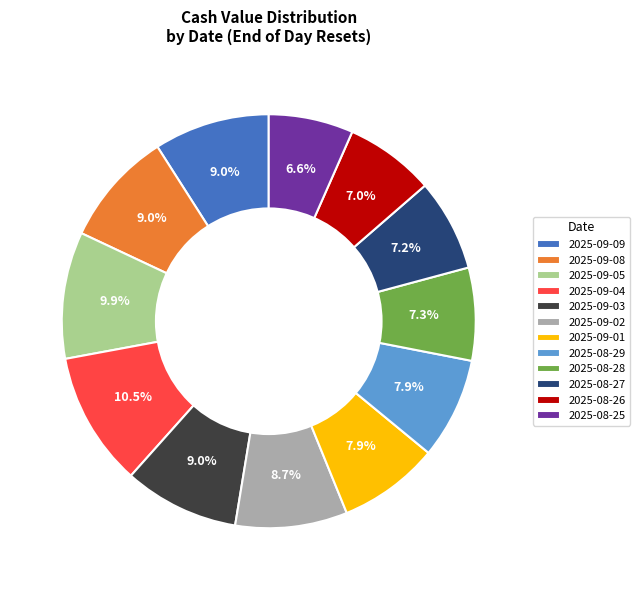

What is the ratio of the value at 2025-09-09 to the value at 2025-09-03?

1.0